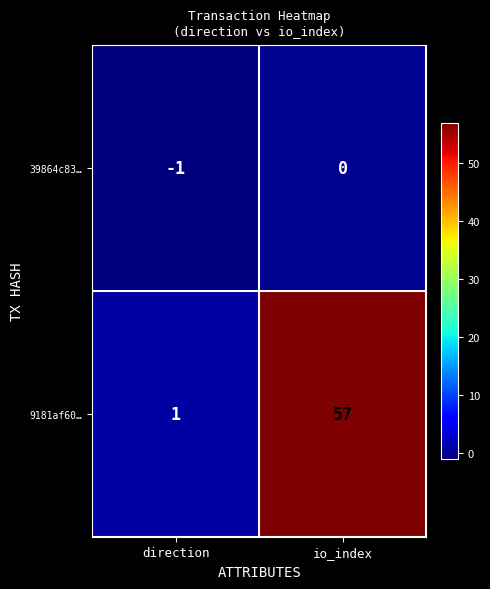

Is it true that 9181af60… equals 57 at io_index?

True